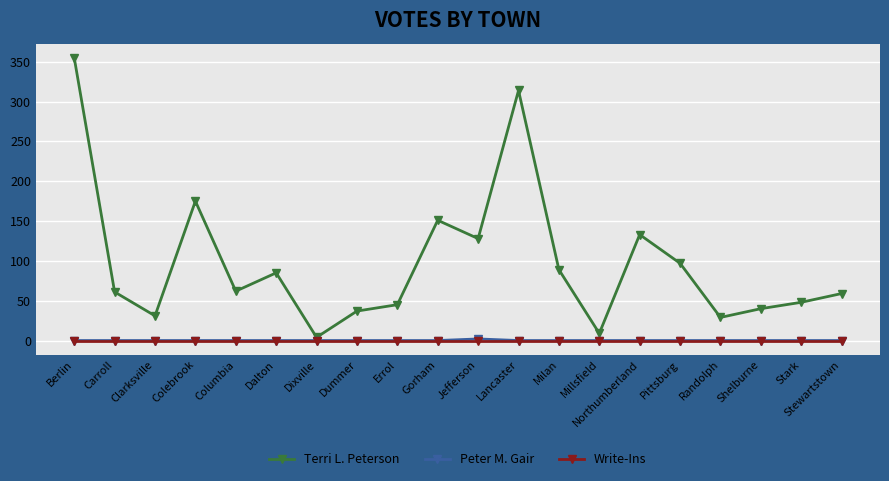

What is the difference between the highest and lowest values at Randolph?

29